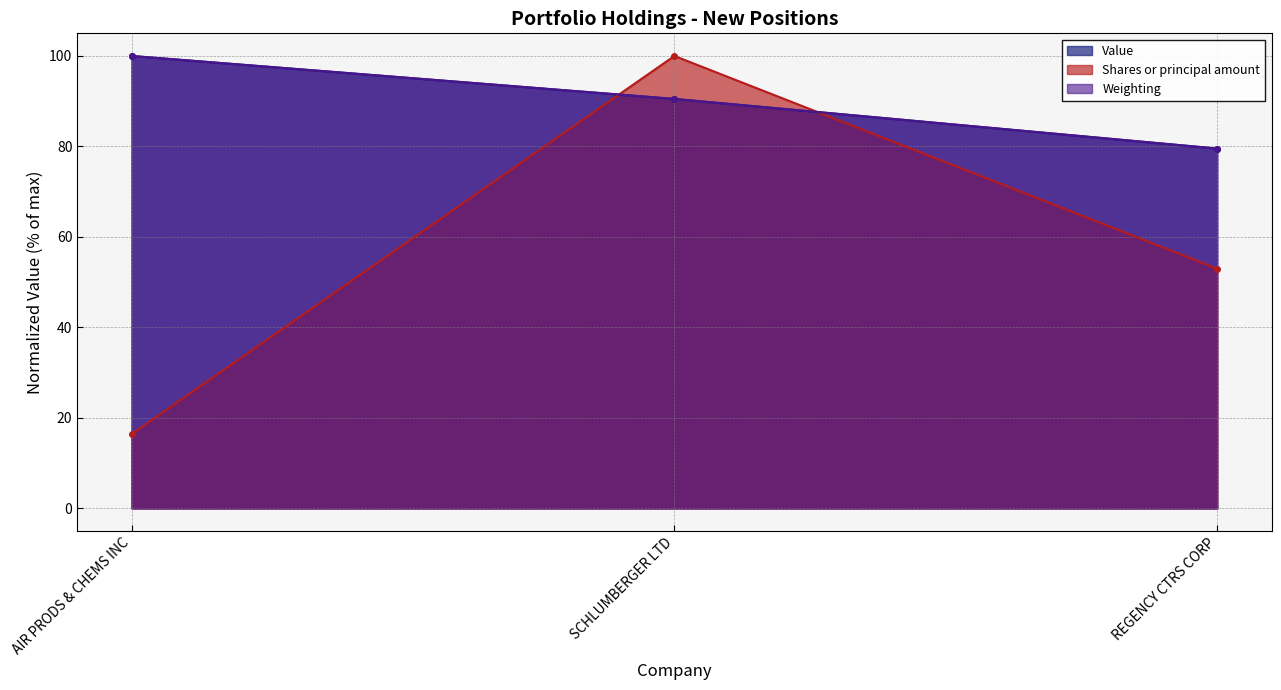

What is the highest value of the Value series?

100.0